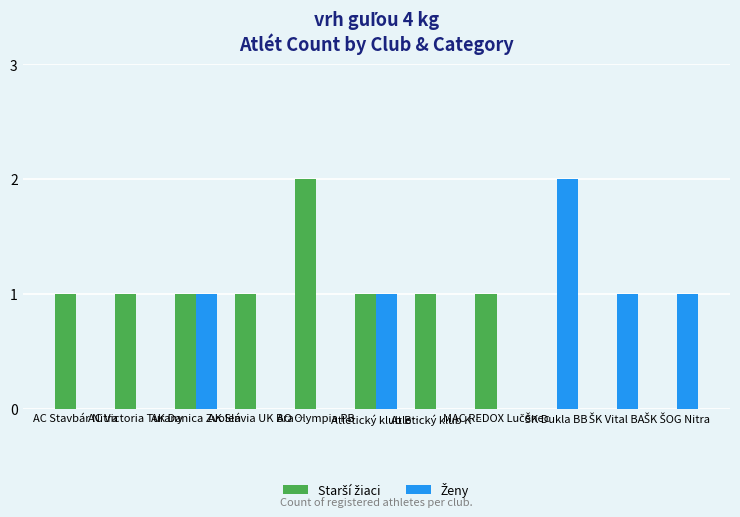

Where is Ženy nearest to the value 1?

AK Danica Zvolen